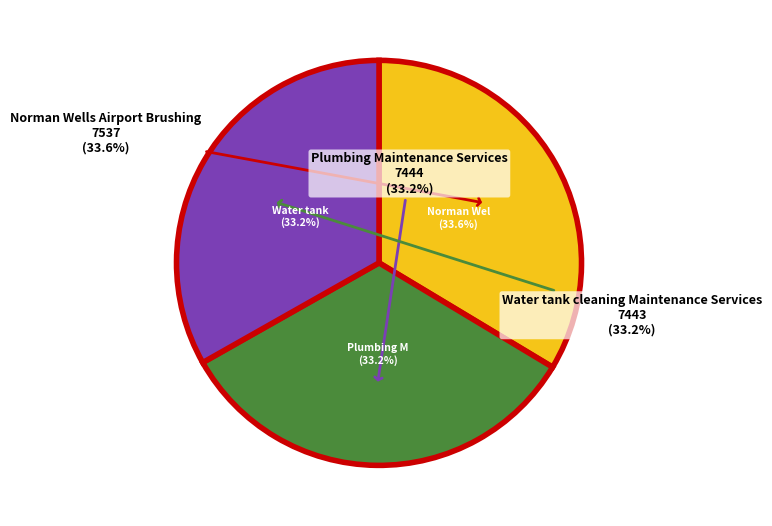

How many slices are in this pie chart?

3